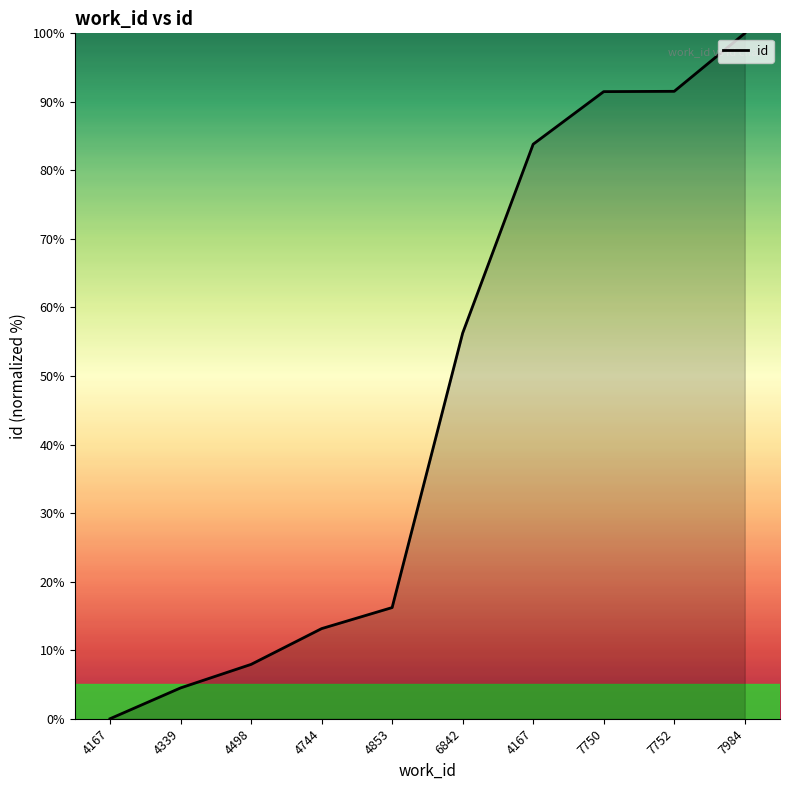

Does the chart have visible grid lines?

No